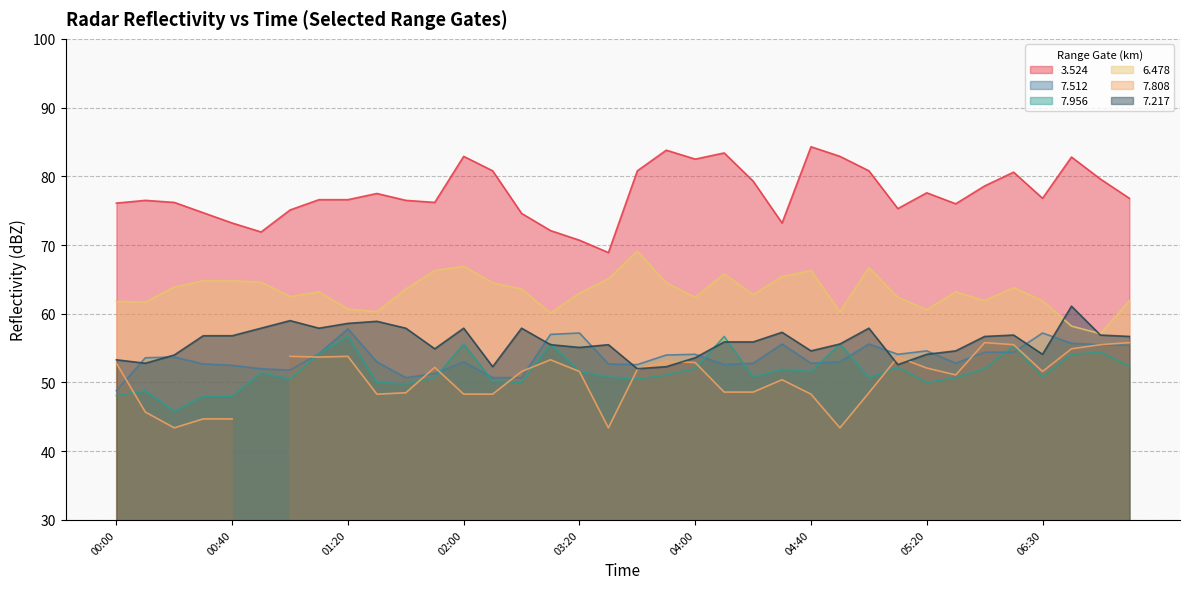

What is the maximum value for 6.478?

69.1